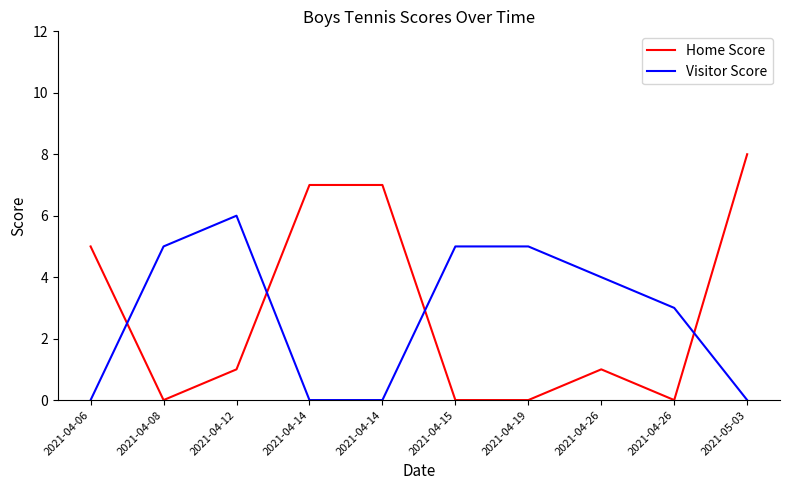

What are all the series names shown in the legend?

Home Score, Visitor Score